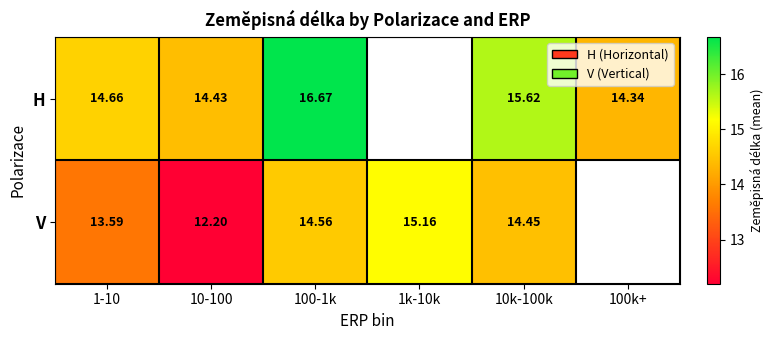

Which has a higher value, 100k+ or 10-100?

10-100